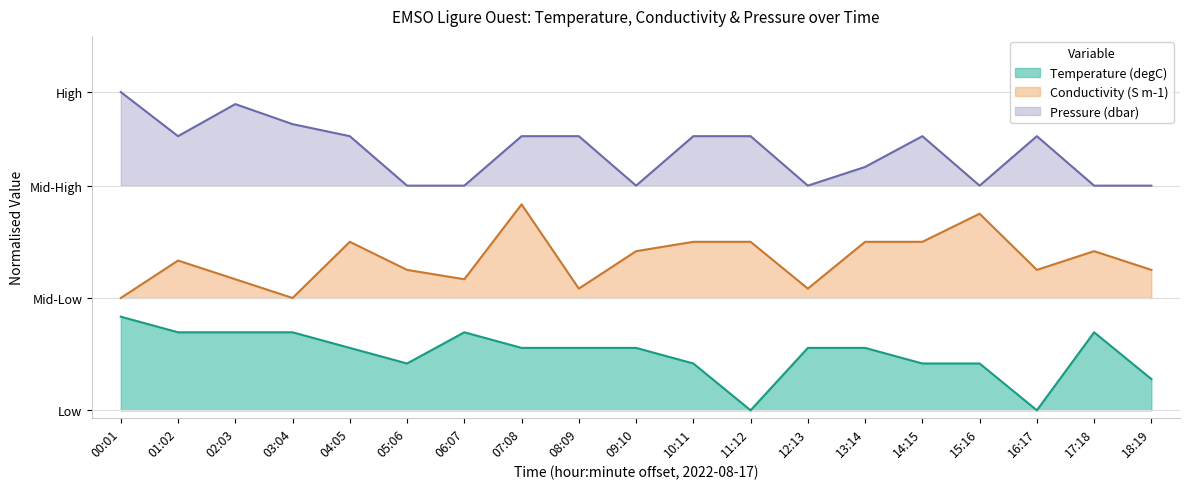

What is the sum of all Temperature (degC) values?

2.9